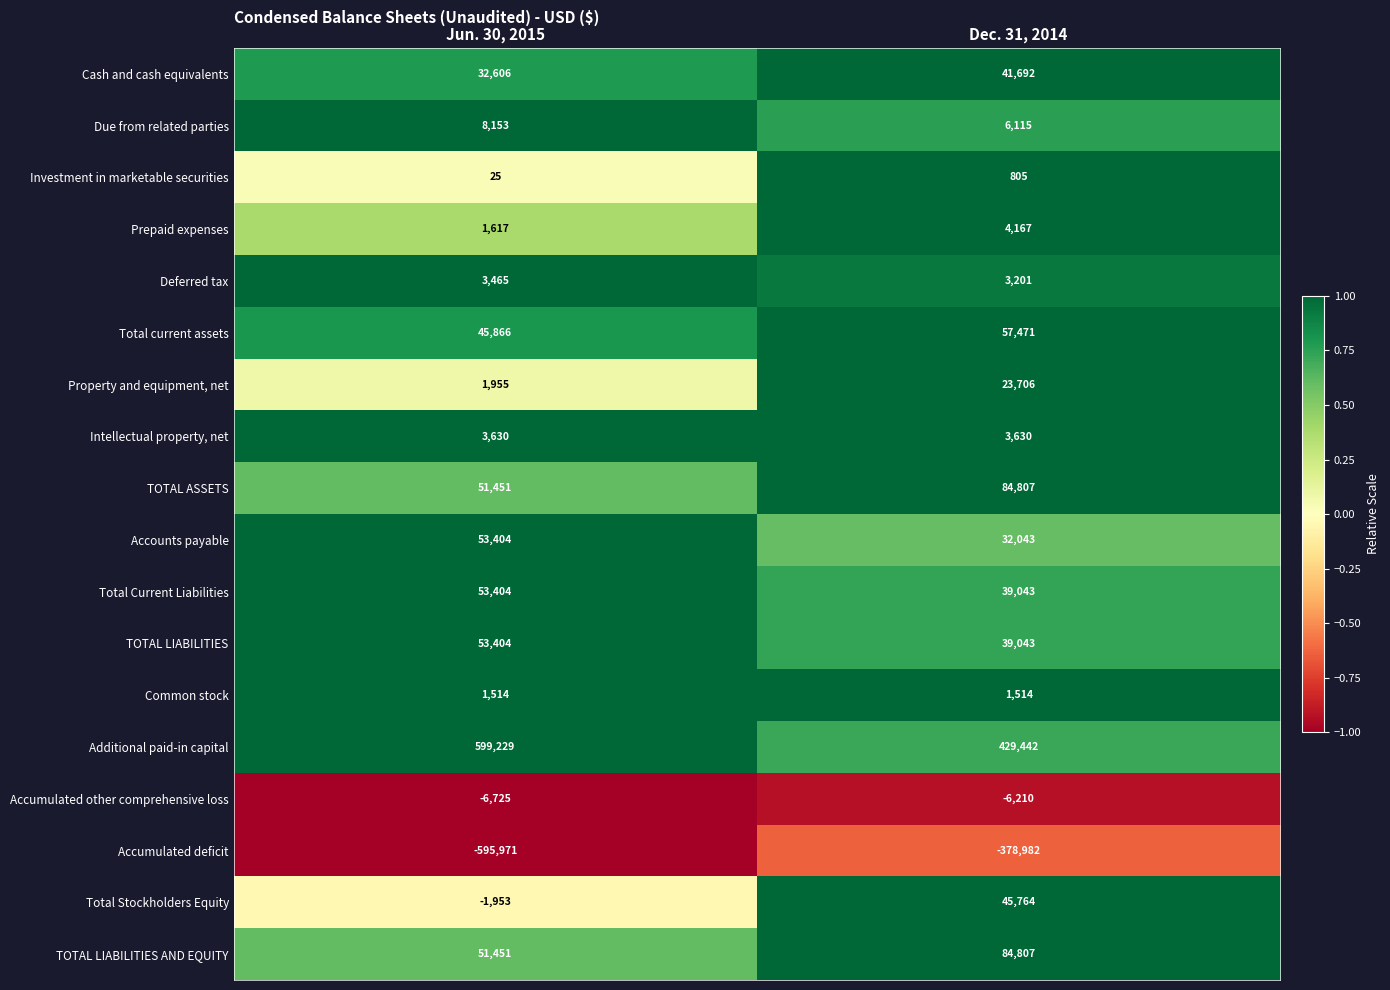

True or false: Total Current Liabilities has a value of 16572 at Jun. 30, 2015.

False